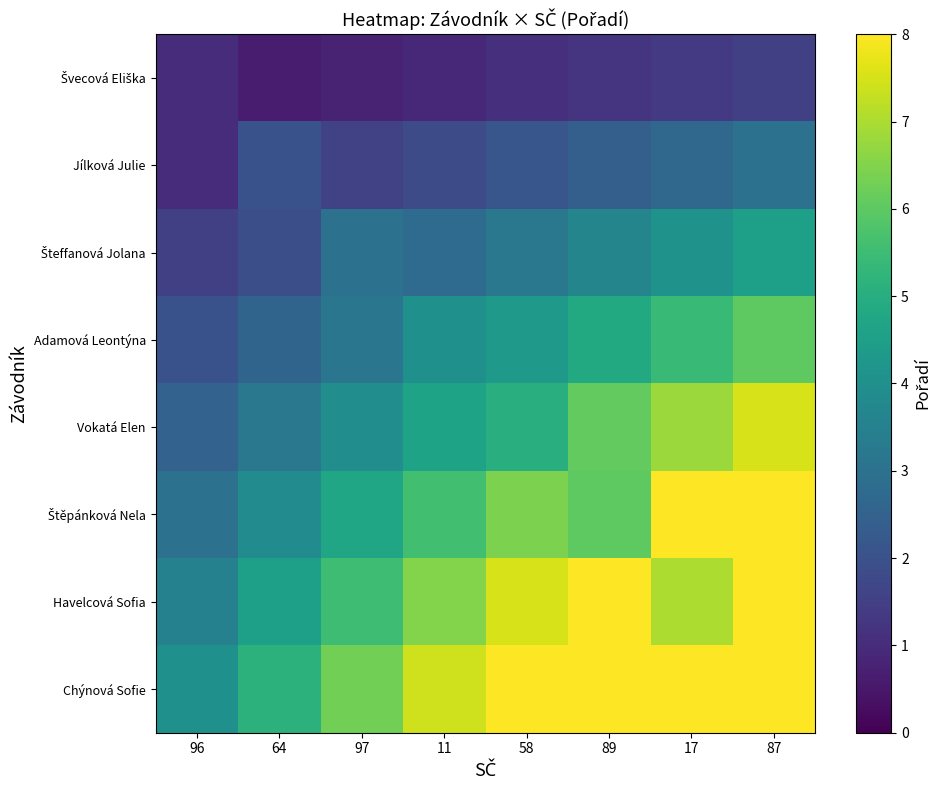

At which category is the sum across all series the highest?

87